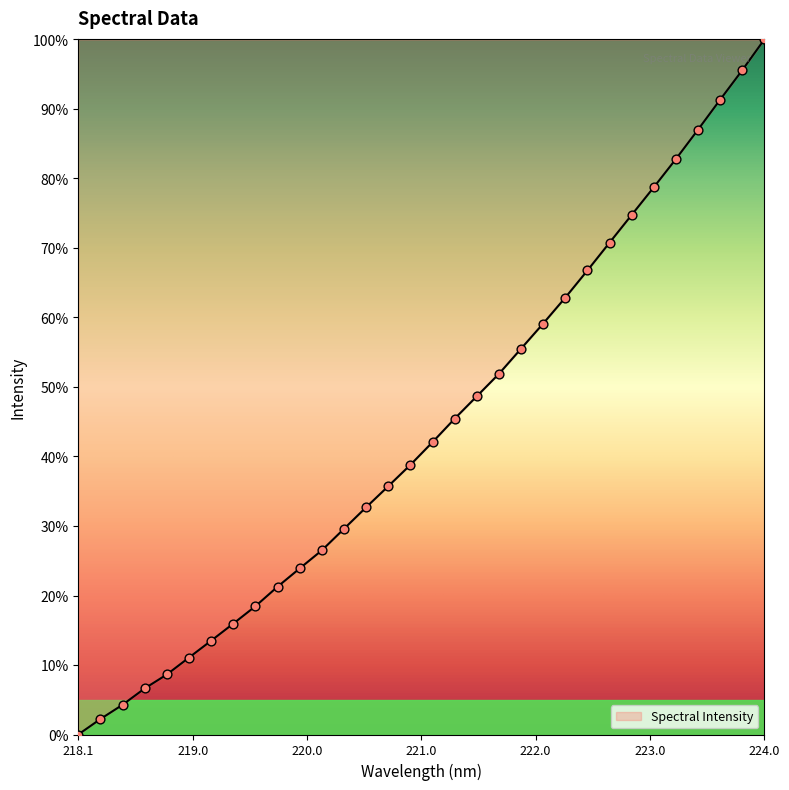

What is the greatest value displayed?

100.0